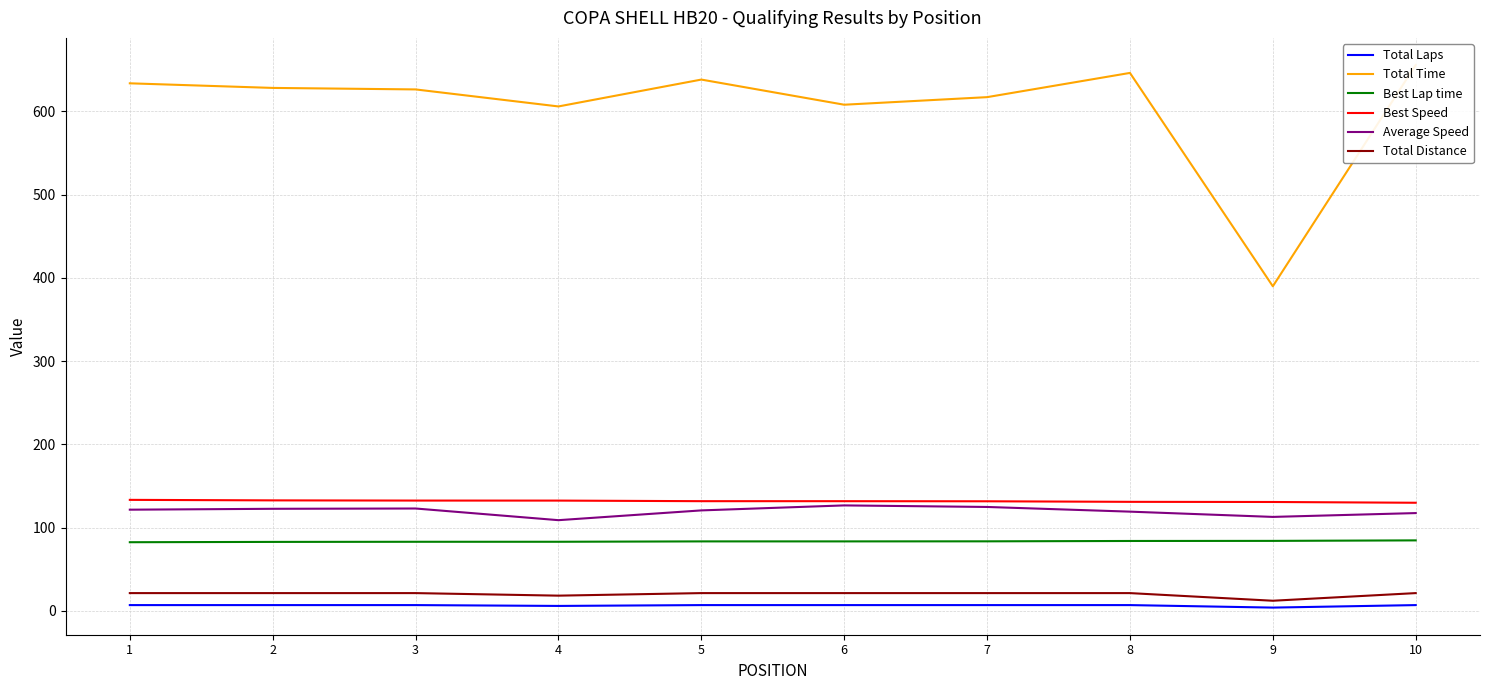

What is the sum of the Total Distance values at 3 and 5?

42.8